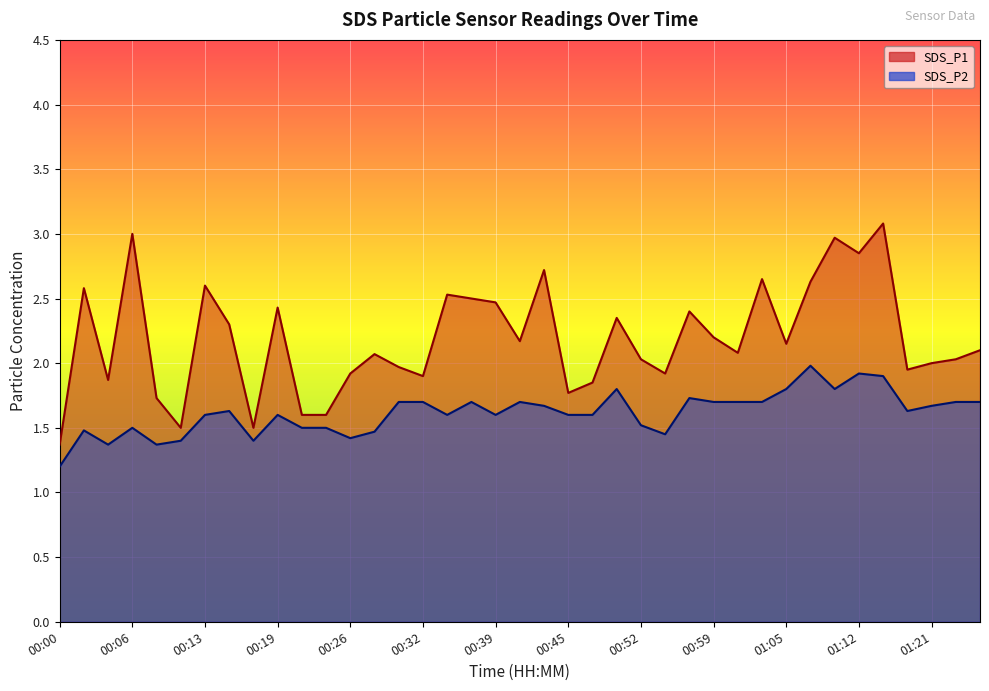

What are all the series names shown in the legend?

SDS_P1, SDS_P2